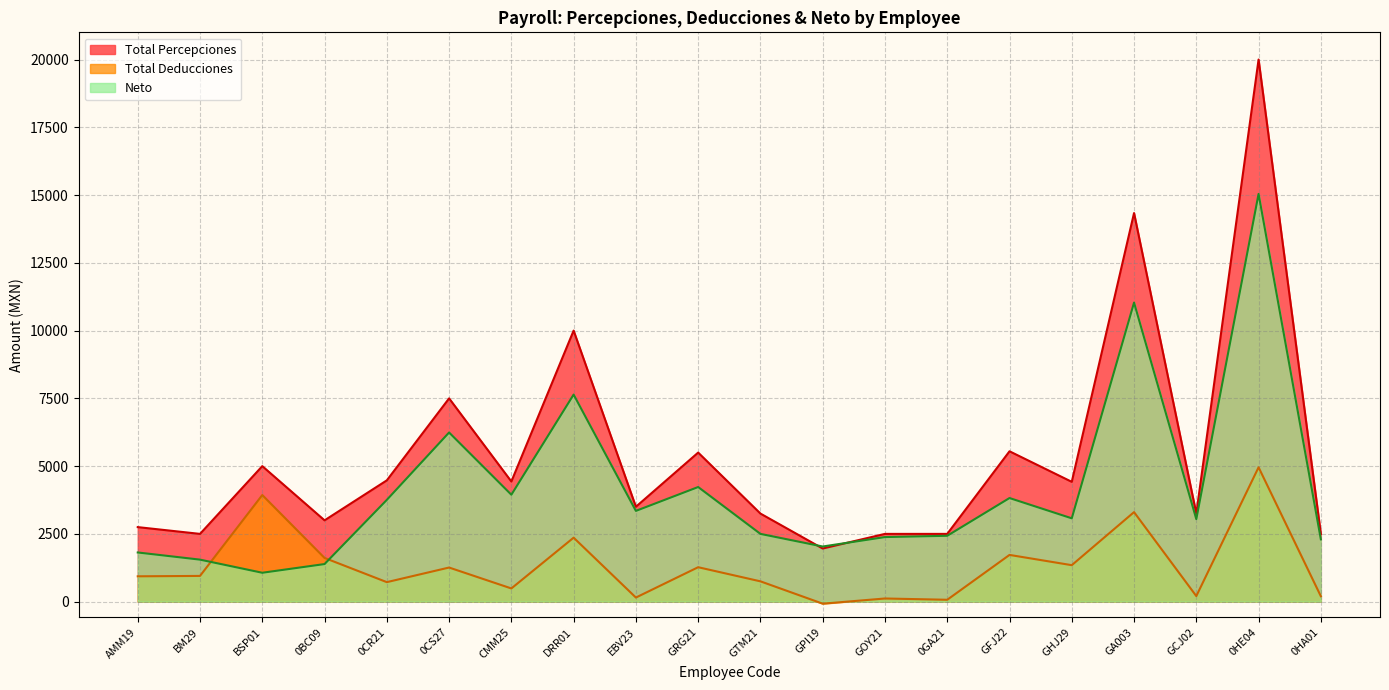

Rank the series by their average value, from lowest to highest.

Total Deducciones, Neto, Total Percepciones